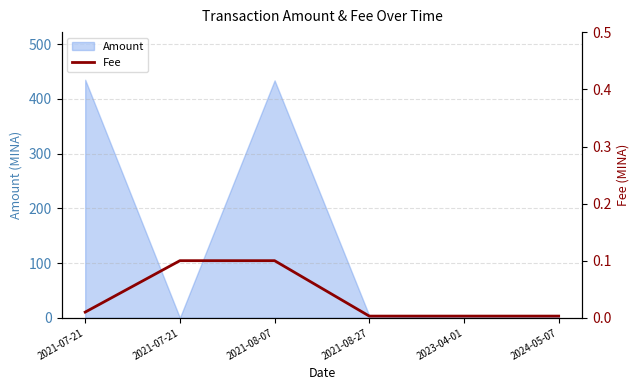

True or false: the data has more than 1 interior local peaks.

False